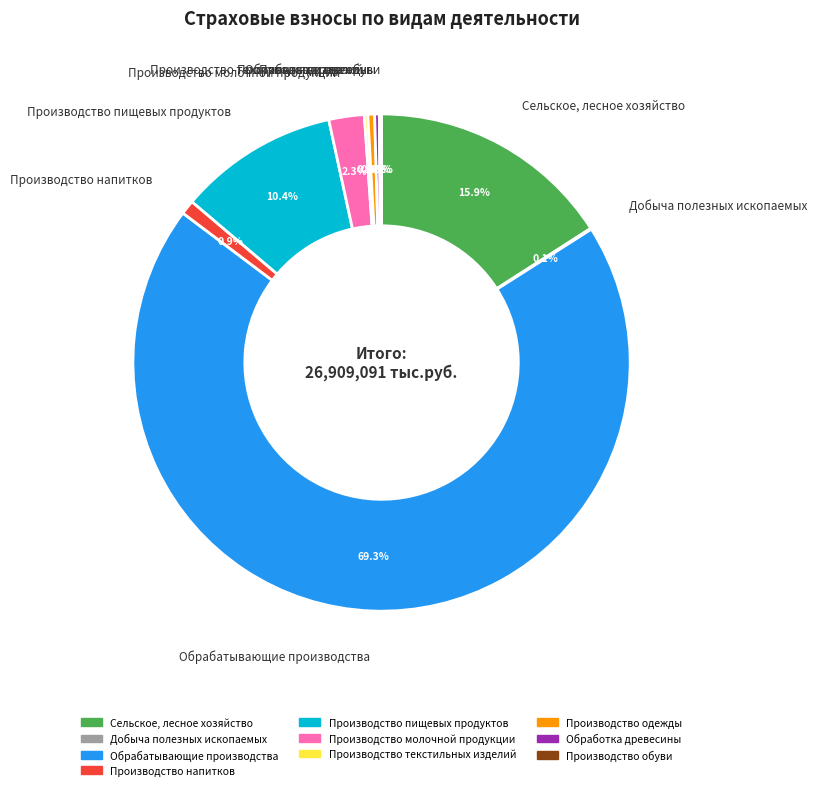

What portion of the pie excludes Сельское, лесное хозяйство?

84.1%